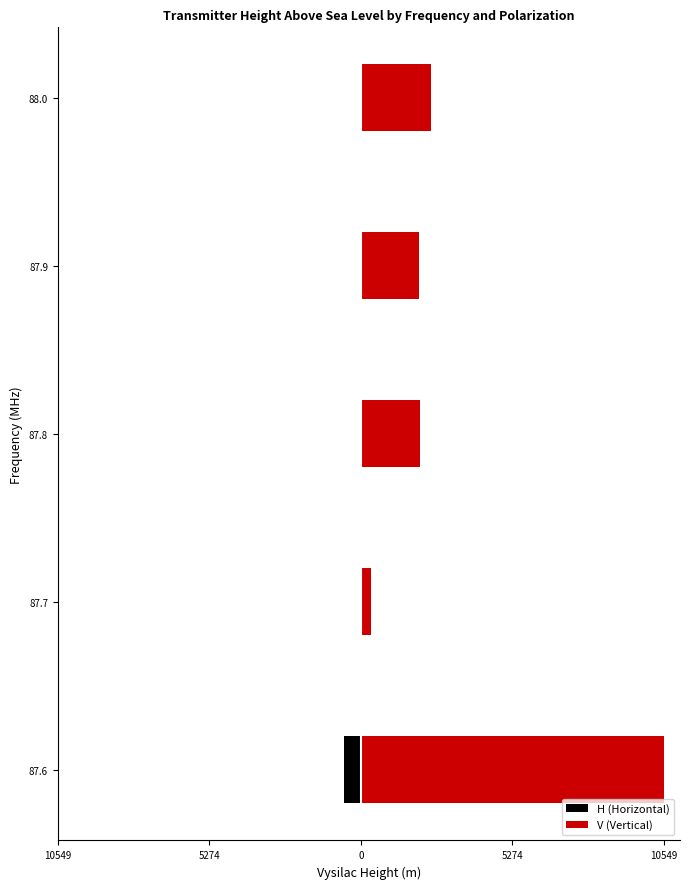

Reading right to left, list all the values displayed in this chart.

H (Horizontal): 0	0	0	0	-600
V (Vertical): 2457	2014	2061	353	10549